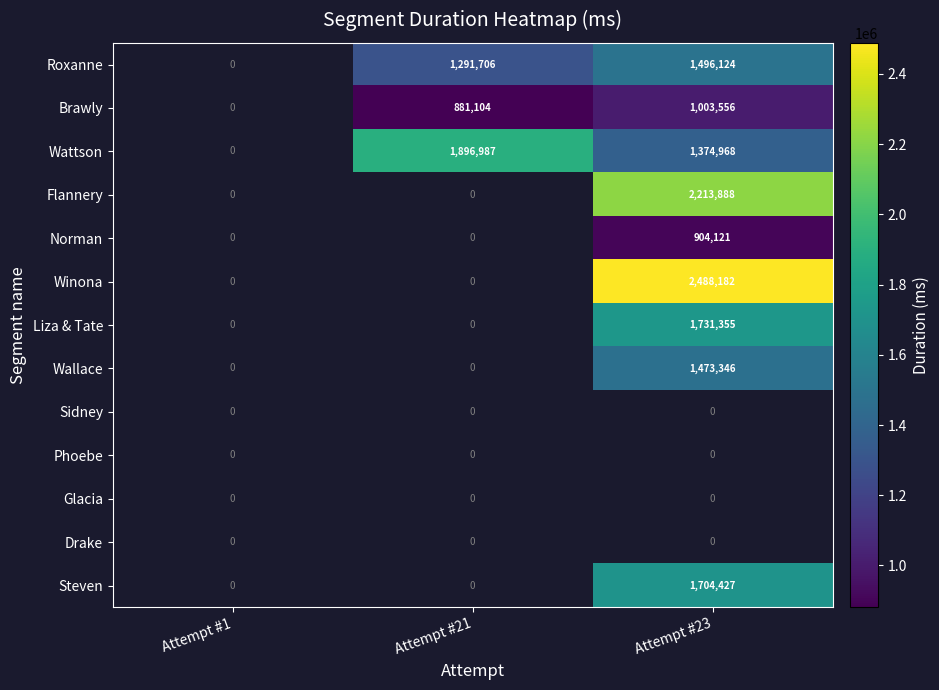

The Winona series shows 898089 at Attempt #23. True or false?

False